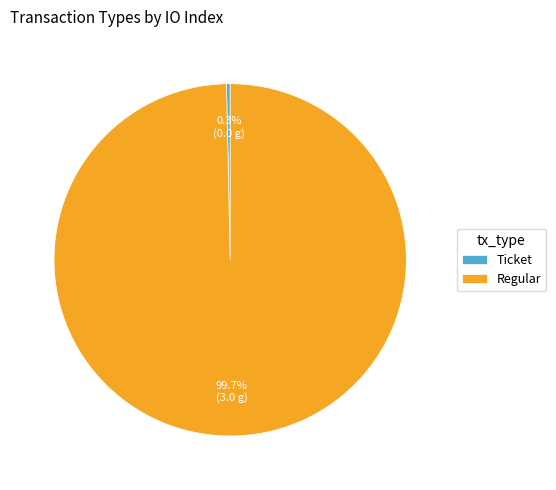

What is the largest slice in the pie chart?

Regular